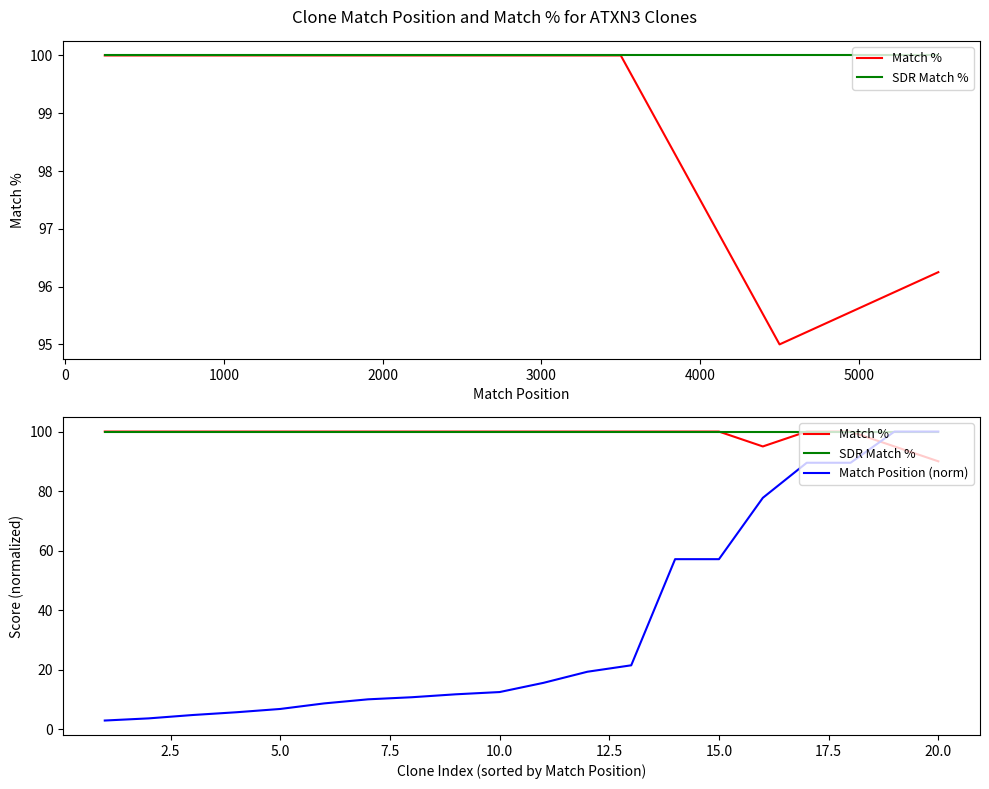

The value of SDR Match % at 10.0 is 100.0. True or false?

True